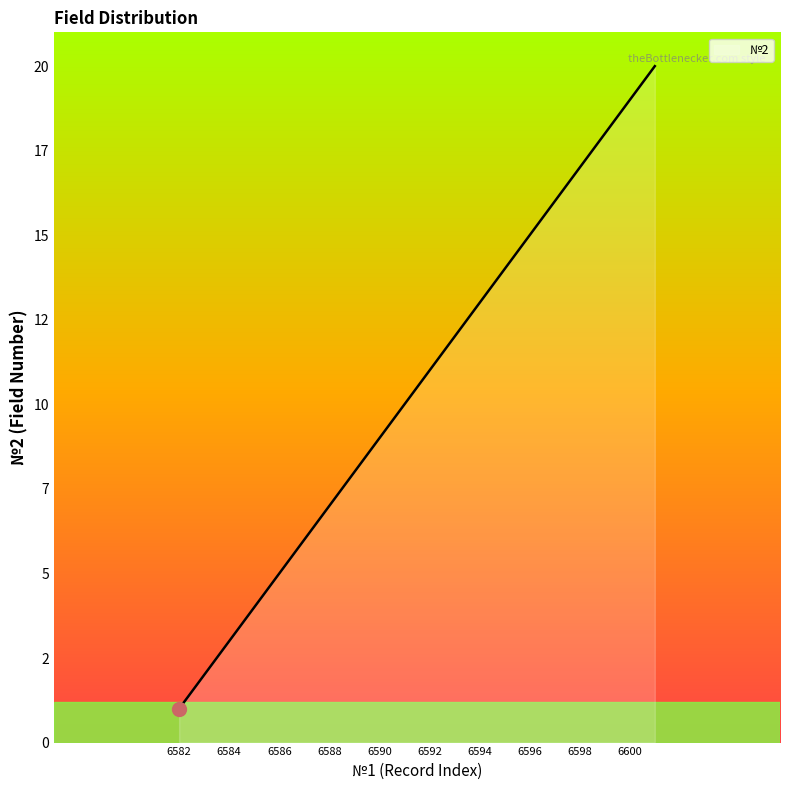

Does the chart have visible grid lines?

No